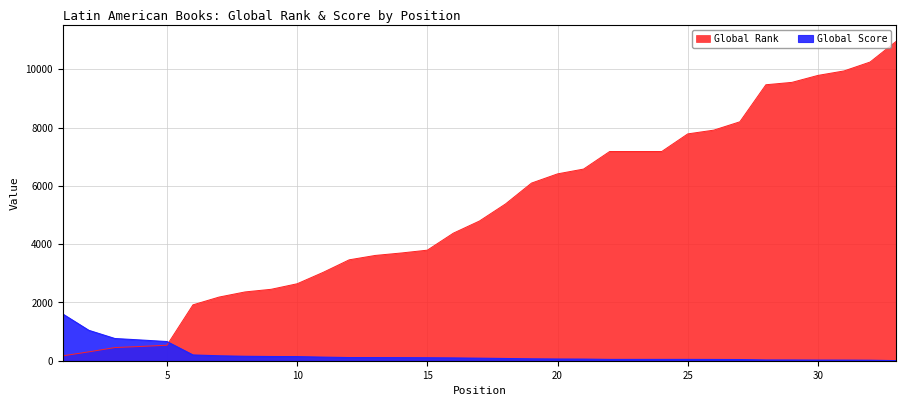

Which category has the lowest value in the Global Score series?

33